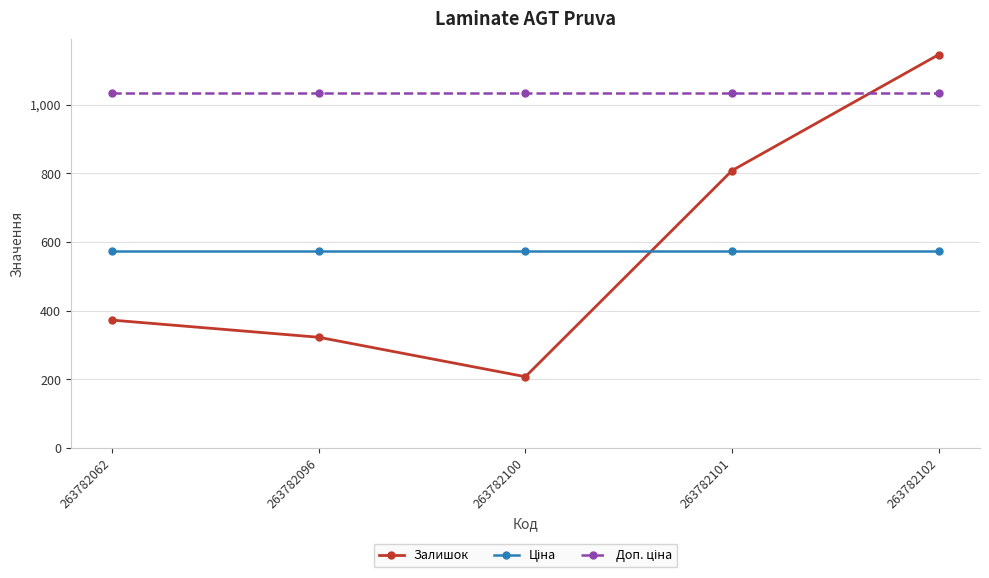

What is the average value of the Залишок series?

571.0